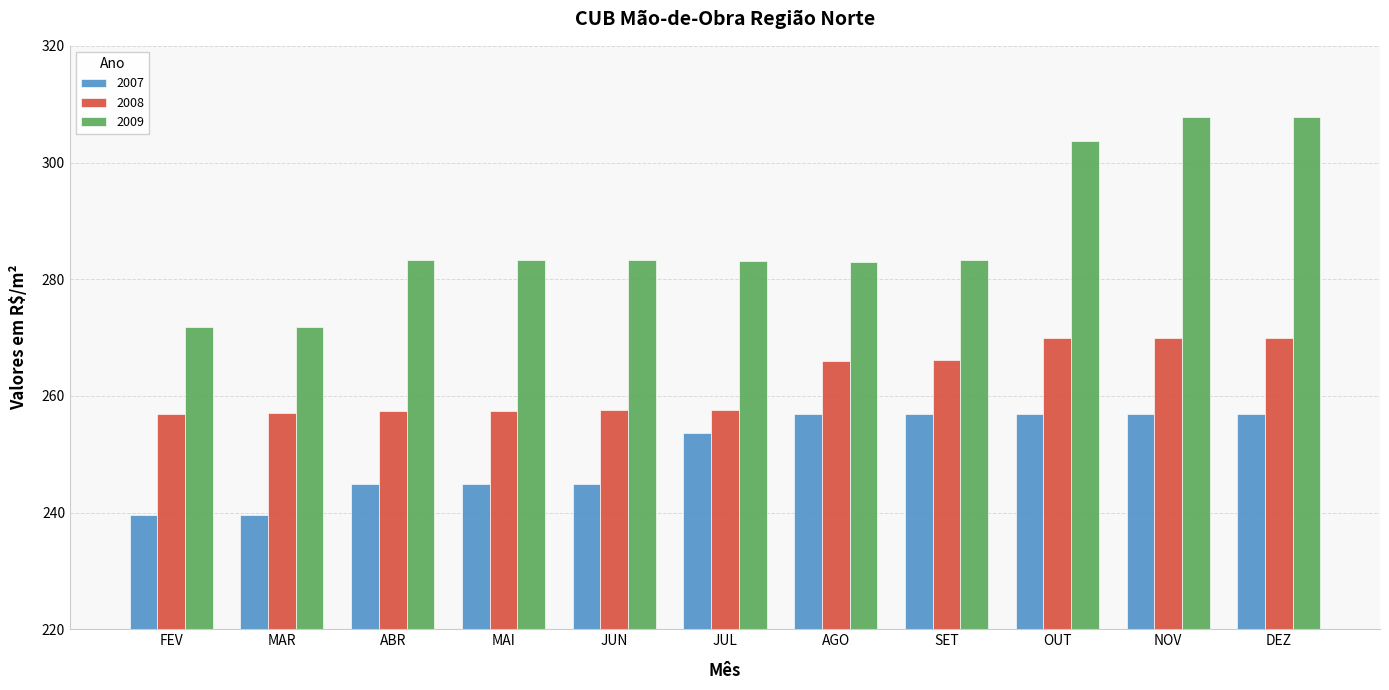

Are the bars horizontal?

No